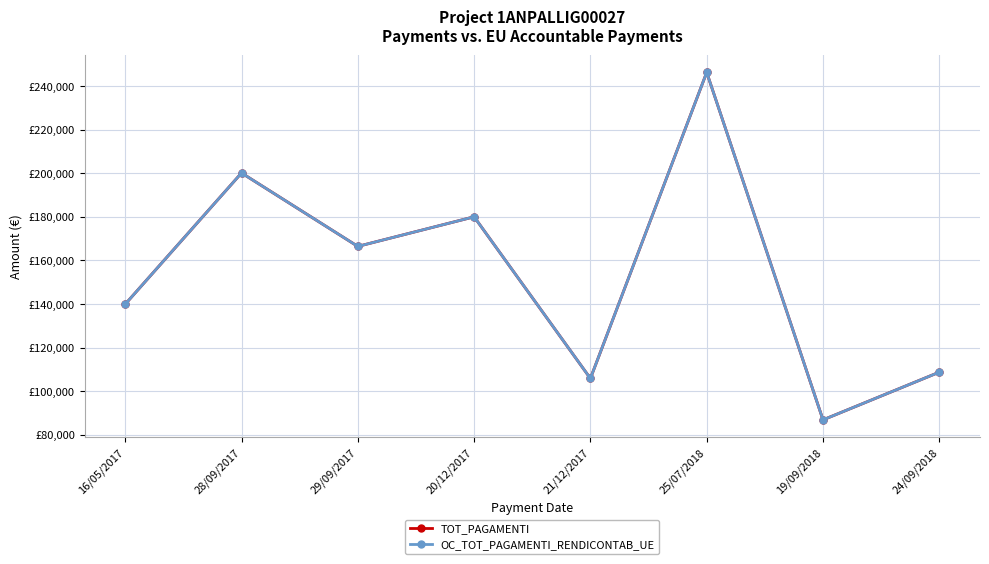

What is the sum of the TOT_PAGAMENTI values at 20/12/2017 and 19/09/2018?

266851.9